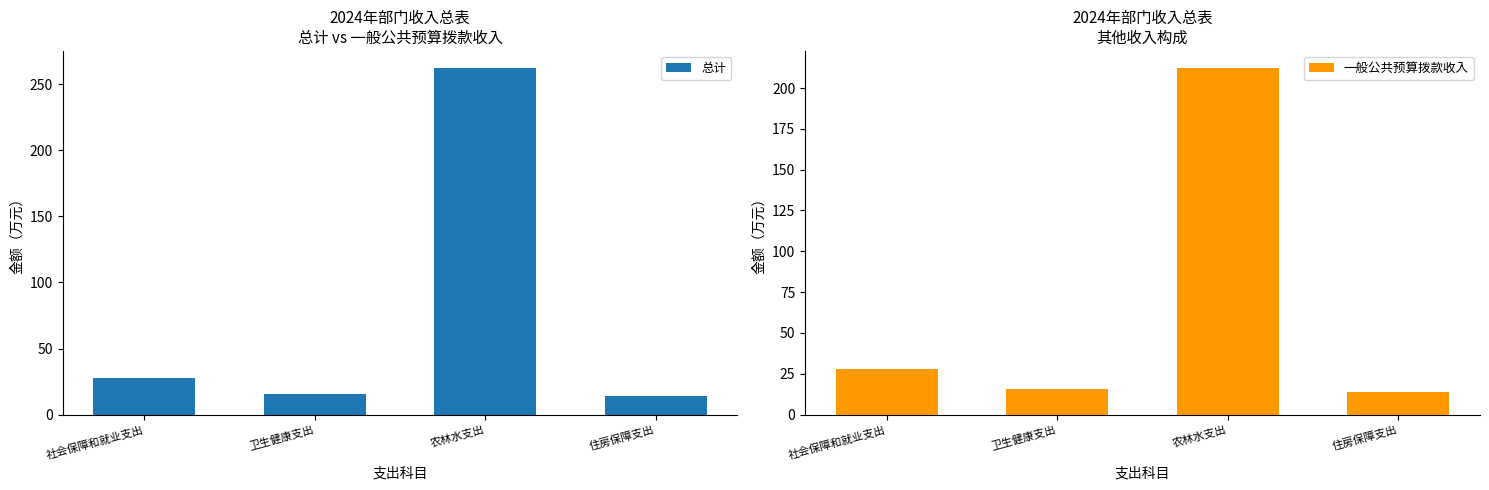

Read the 总计 value at 社会保障和就业支出.

27.9